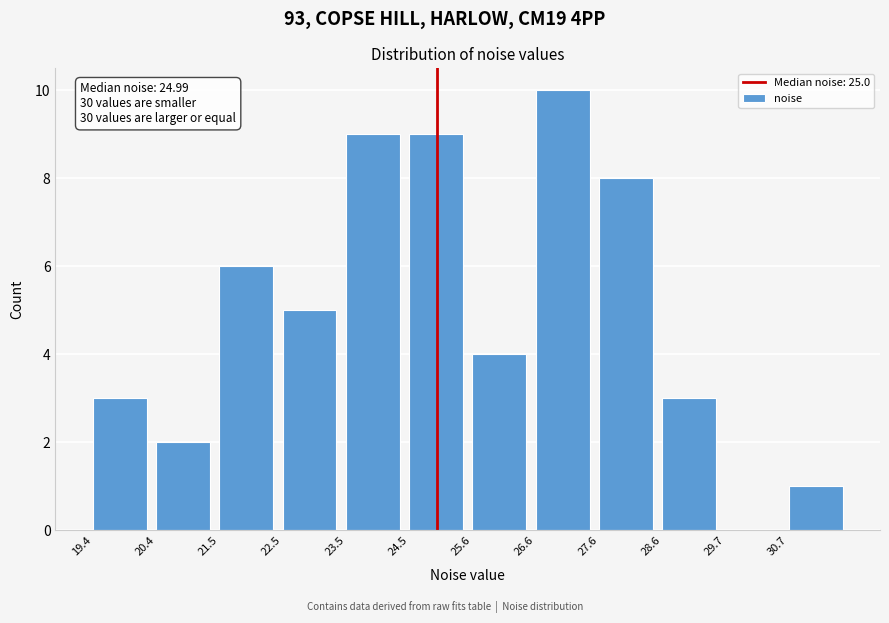

Which range on the x-axis has the tallest bar?

26.6 to 27.6